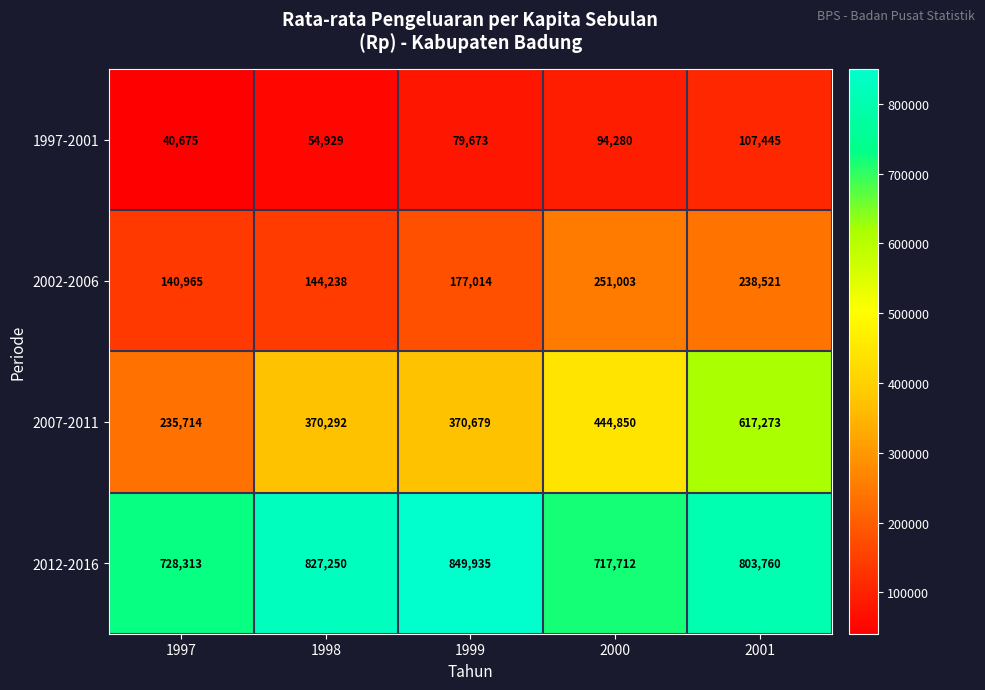

What is the total value across all series at 2000?

1507845